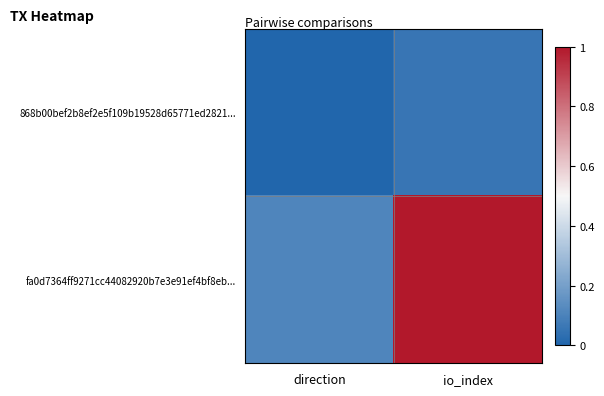

Which series has the largest total across all categories?

fa0d7364ff9271cc44082920b7e3e91ef4bf8eb...